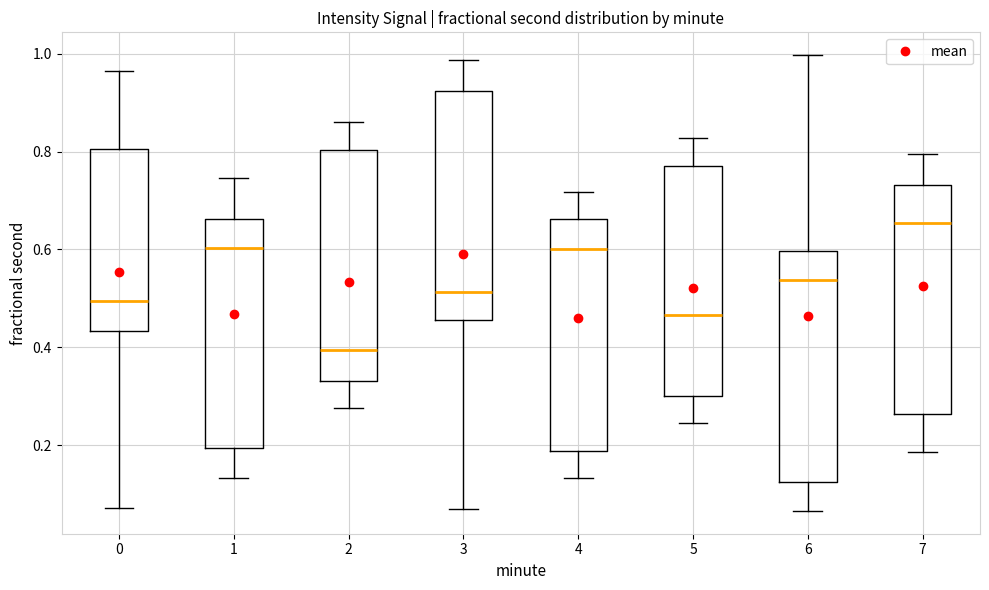

Where is the upper edge of the box at x = 6 on the y-axis? The values are not printed on the chart, so give them approximately, as read against the axis.

0.60